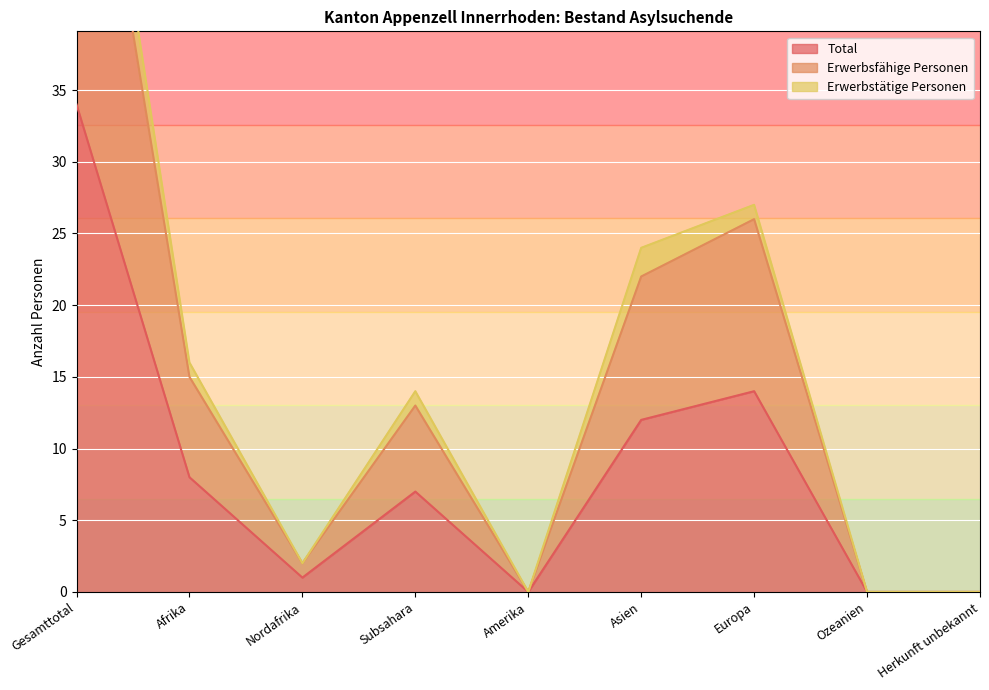

Read the Total value at Asien.

12